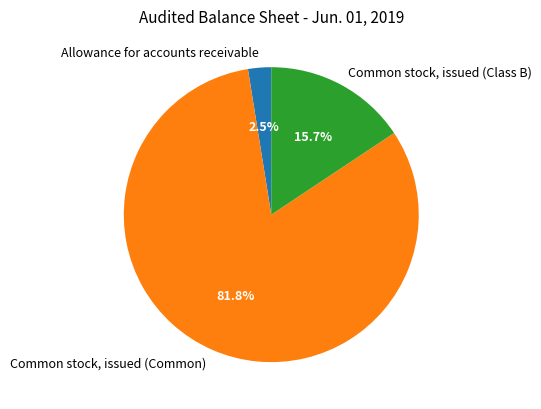

True or false: Common stock, issued (Common) accounts for 82% of the total.

True